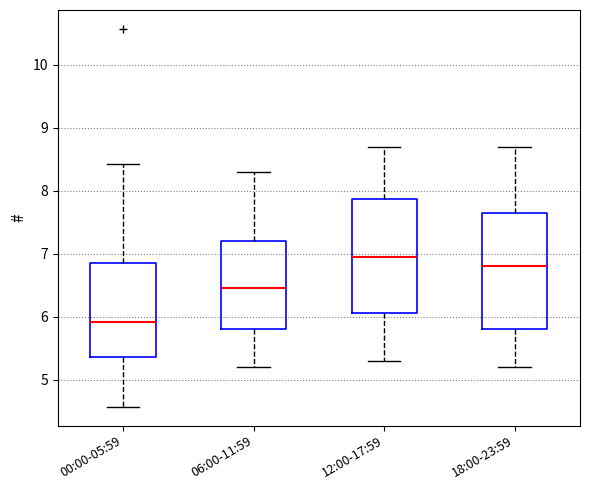

Reading left to right, transcribe this box plot: for each box, give where its median line is, the range the box spans, and where its two whiskers end, as read against the y-axis. The values are not printed on the chart, so give them approximately, as read against the axis.

00:00-05:59: median 5.9, box 5.4 to 6.8, whiskers 4.6 to 8.4
06:00-11:59: median 6.5, box 5.8 to 7.2, whiskers 5.2 to 8.3
12:00-17:59: median 7.0, box 6.1 to 7.9, whiskers 5.3 to 8.7
18:00-23:59: median 6.8, box 5.8 to 7.7, whiskers 5.2 to 8.7